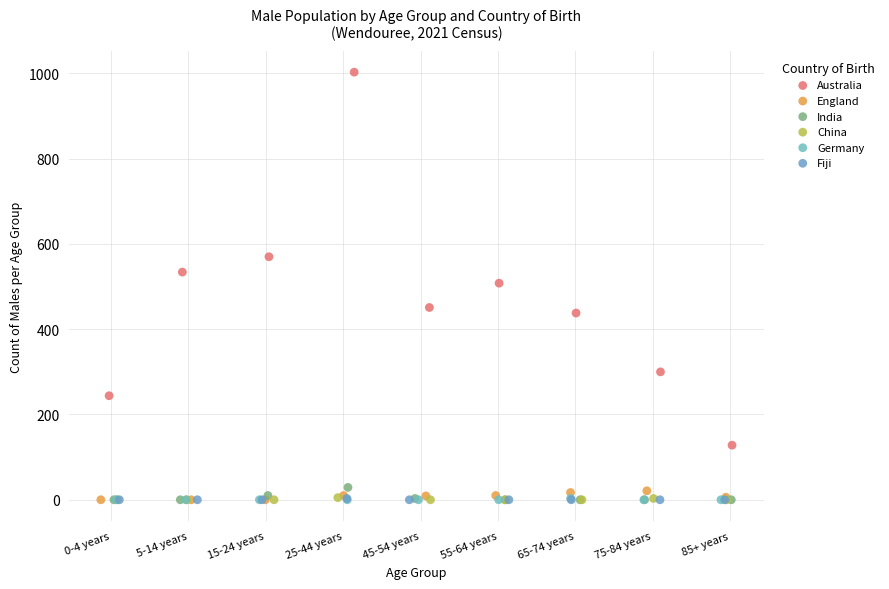

What are all the series names shown in the legend?

Australia, England, India, China, Germany, Fiji